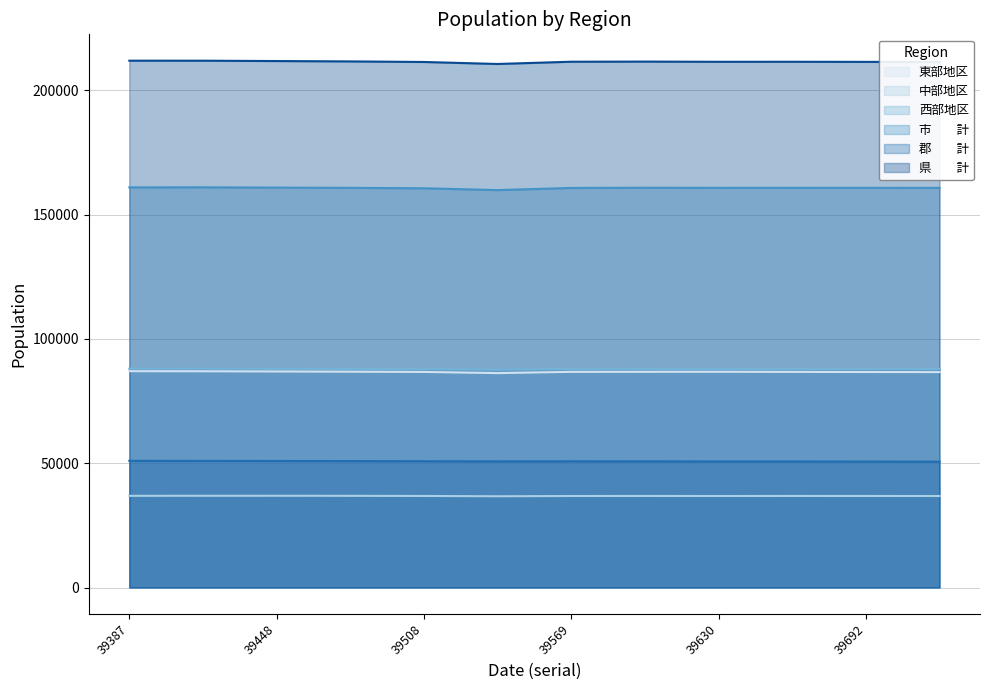

Which series changed the most between 39479 and 39722?

県　　計